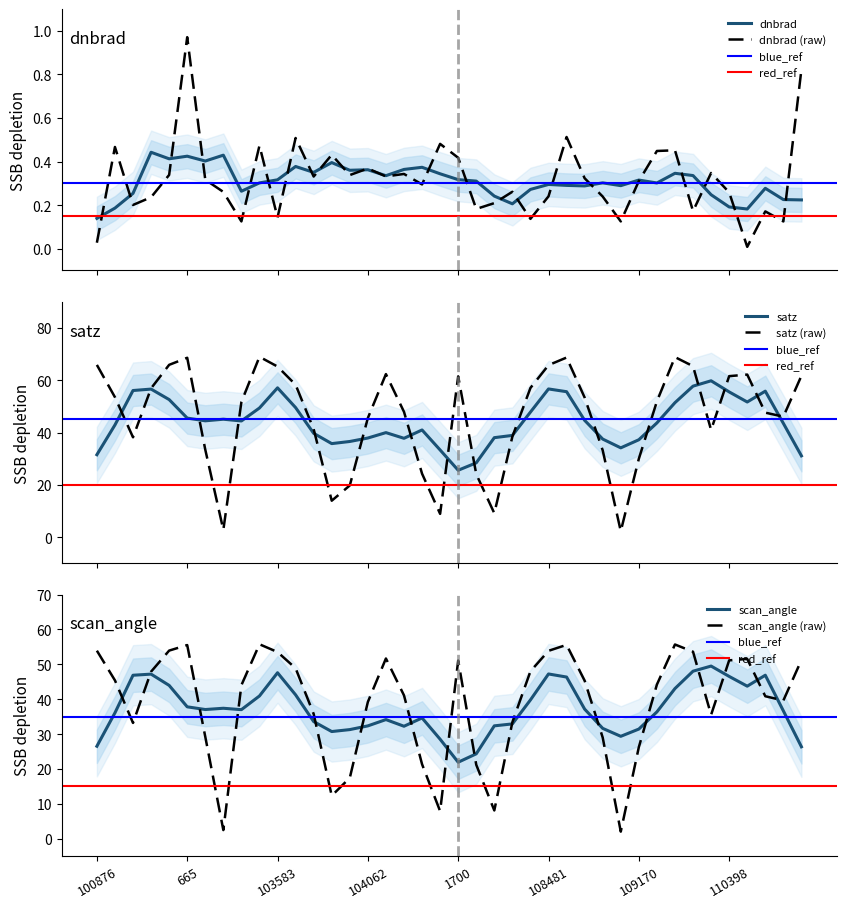

What is the minimum value for satz (raw)?

2.3